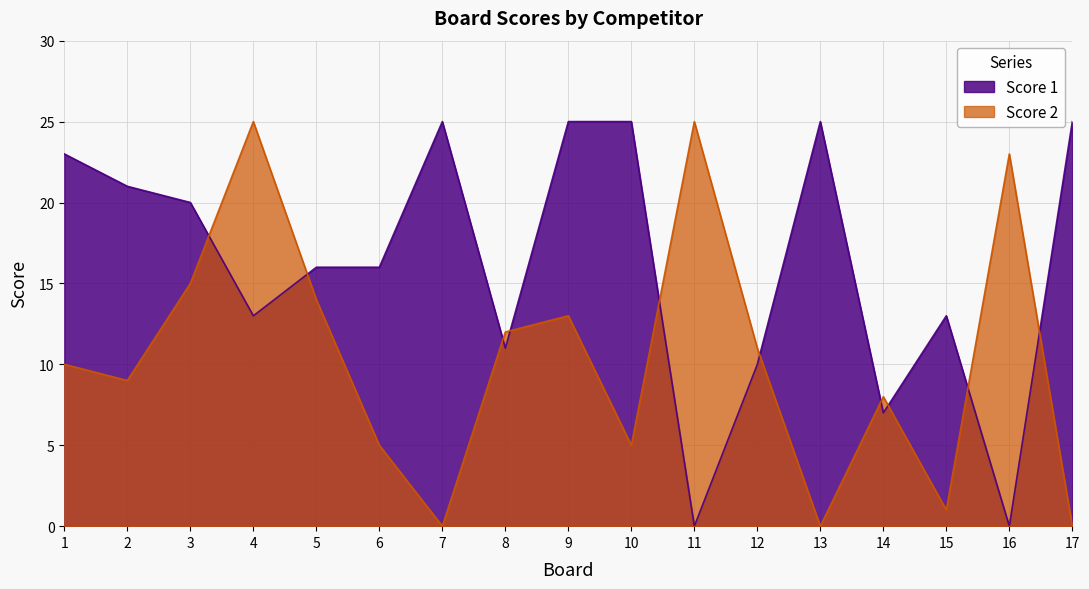

What is the value of the Score 2 point at the 9th from the left?

13